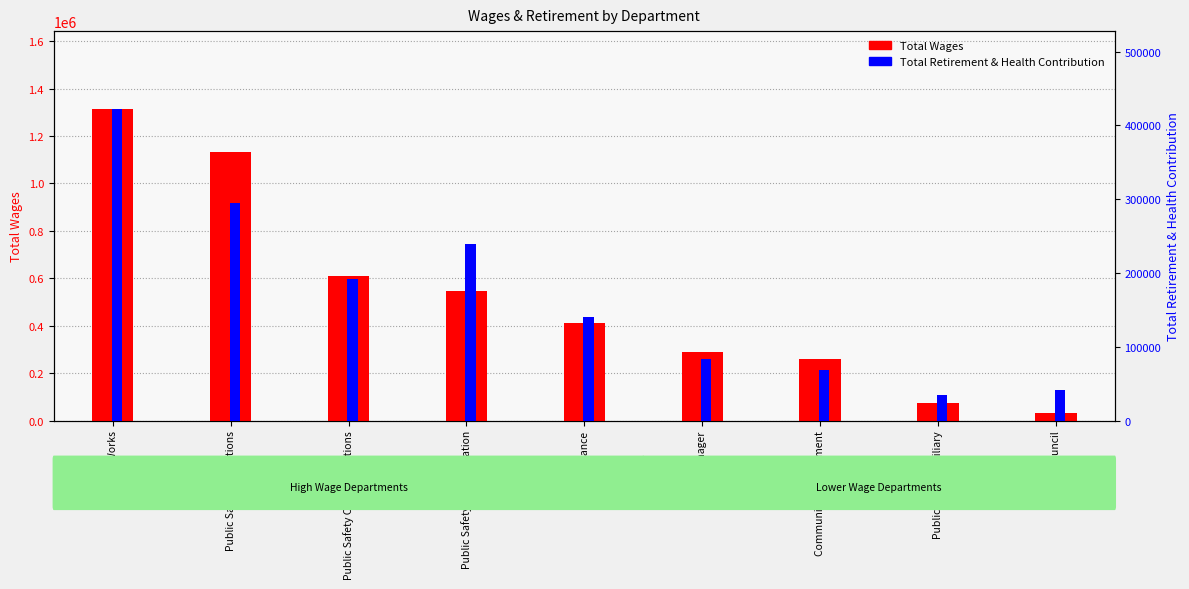

Rank the series at City Manager from lowest to highest value.

Total Retirement & Health Contribution, Total Wages